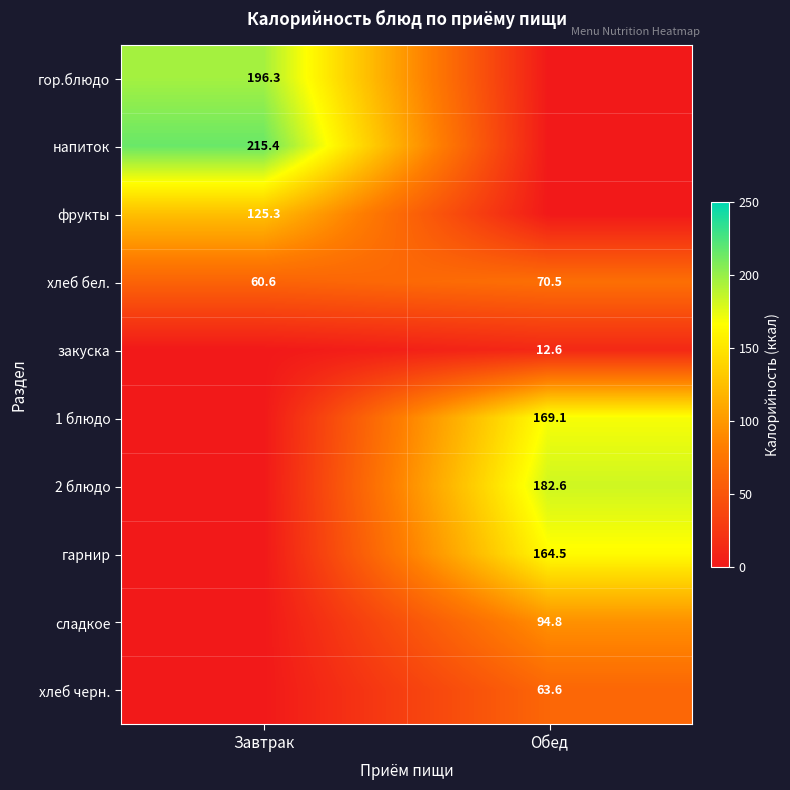

True or false: закуска has a value of 8.3 at Обед.

False